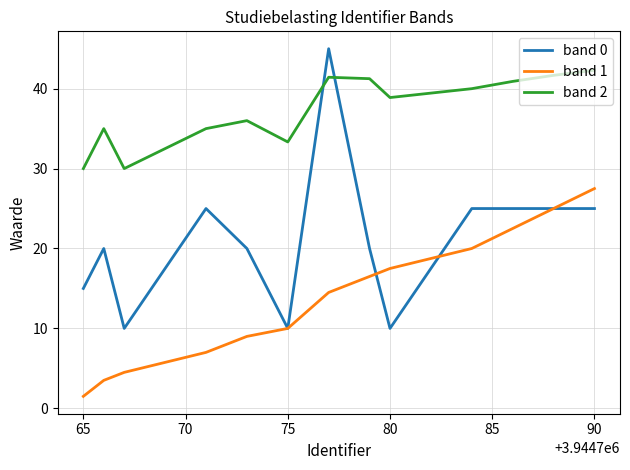

Does the chart have visible grid lines?

Yes